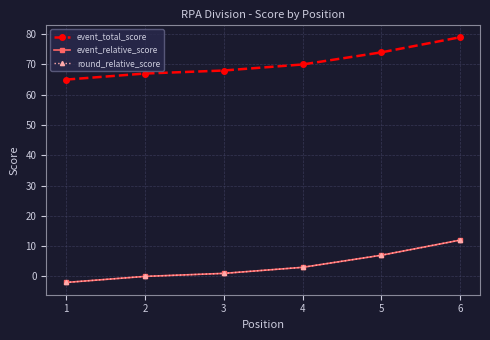

Where does the event_total_score series first go above 70?

5